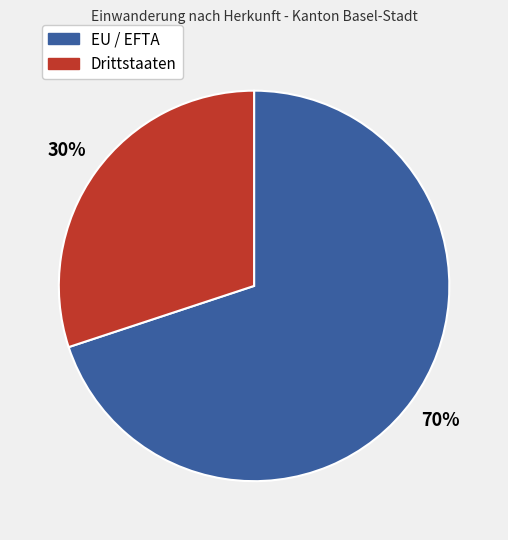

Which slice is the smallest?

Drittstaaten